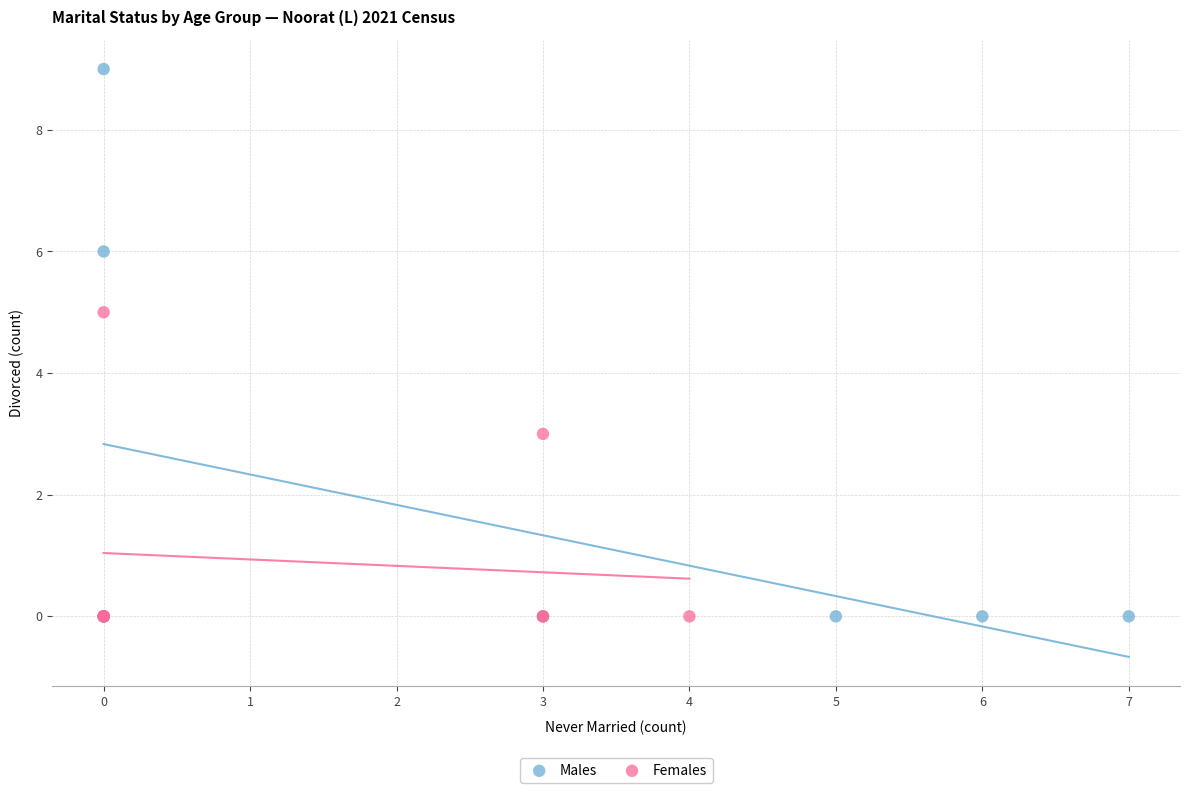

Which series has the largest Y range (max minus min)?

Males